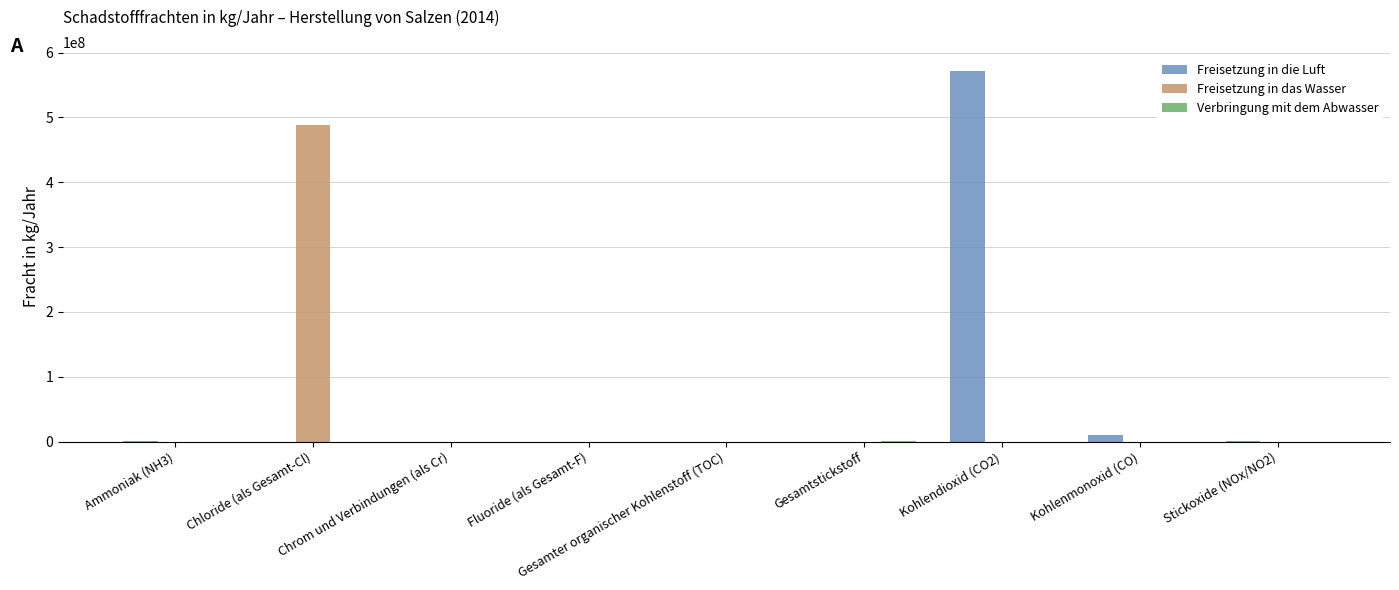

What is the total value across all series at Gesamtstickstoff?

417800